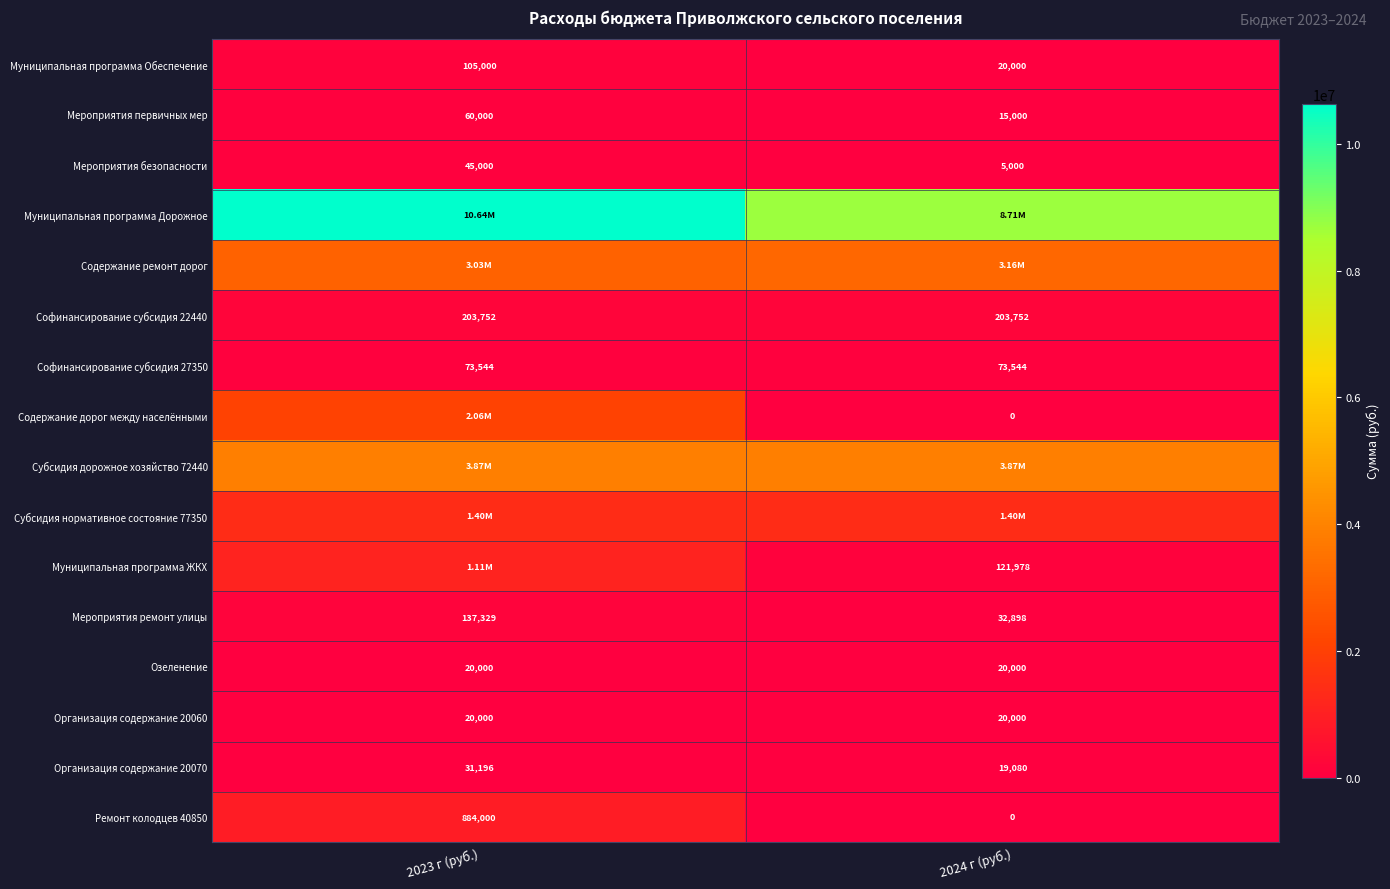

What is the average value of the Мероприятия безопасности series?

25000